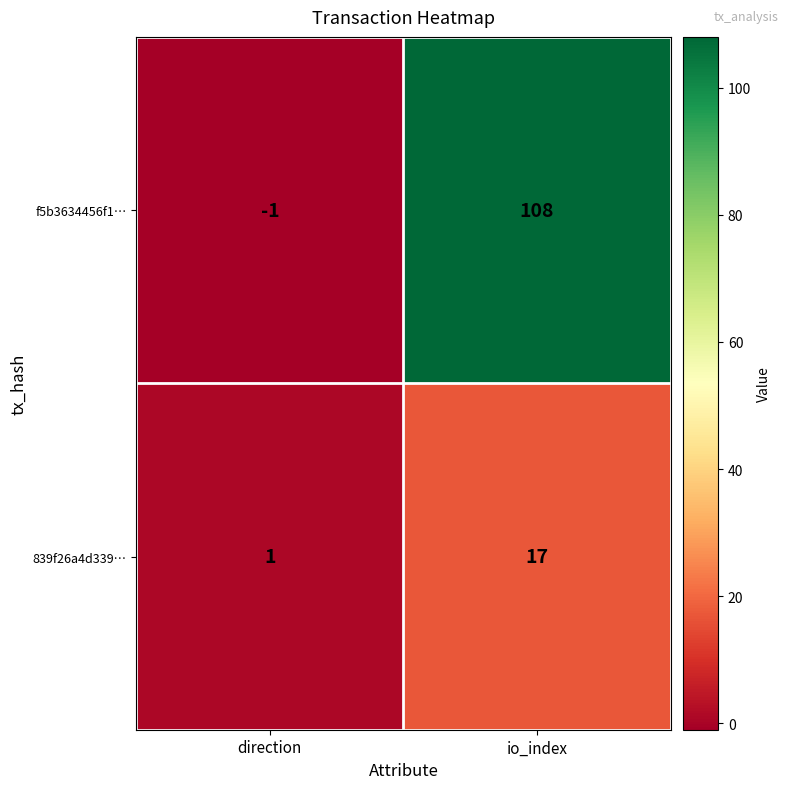

Which series has the largest total across all categories?

f5b3634456f1…